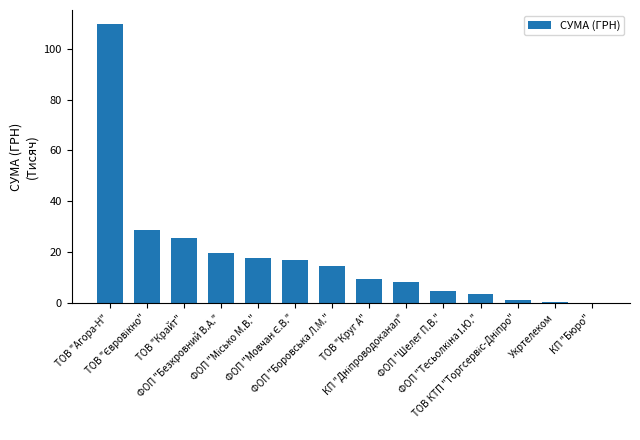

What is the greatest value displayed?

109.7